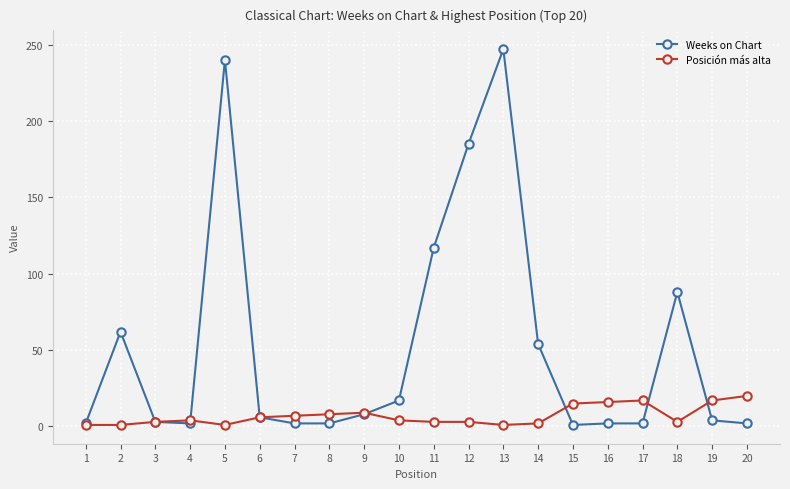

Which series ends up on top after the final intersection of Weeks on Chart and Posición más alta?

Posición más alta